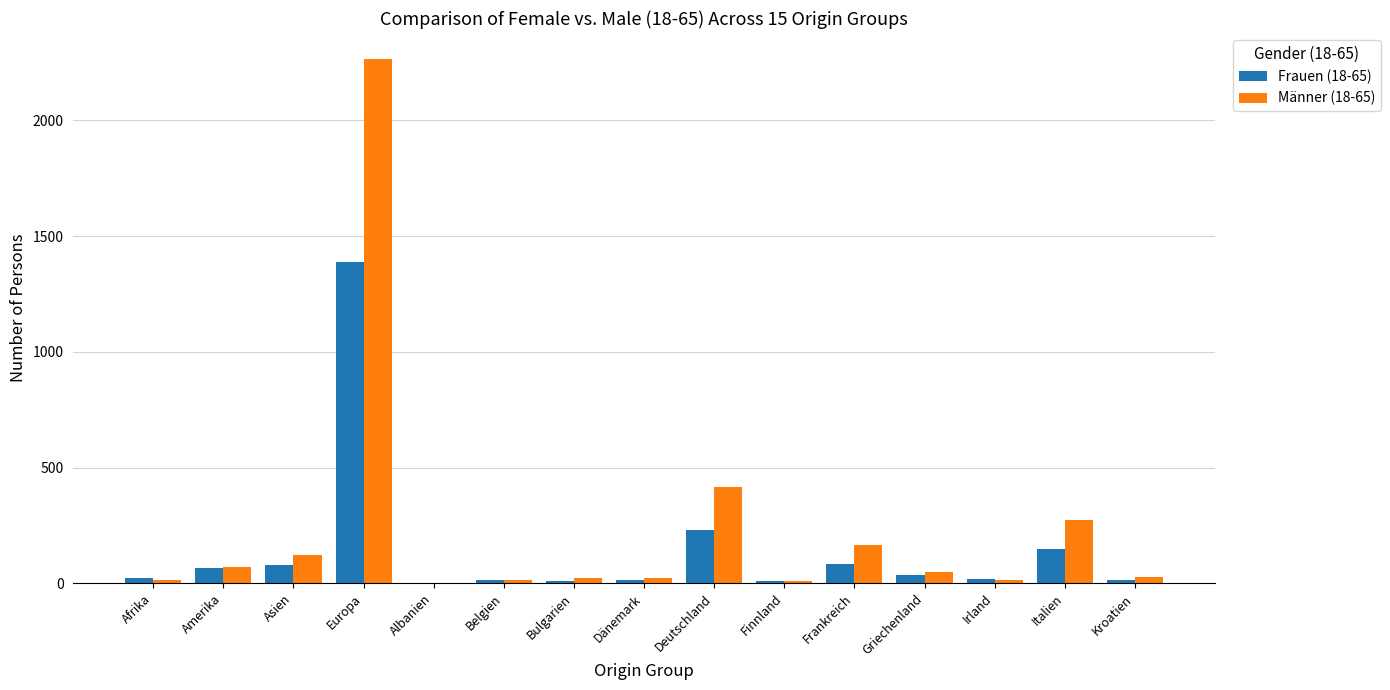

What is the greatest value displayed?

2264